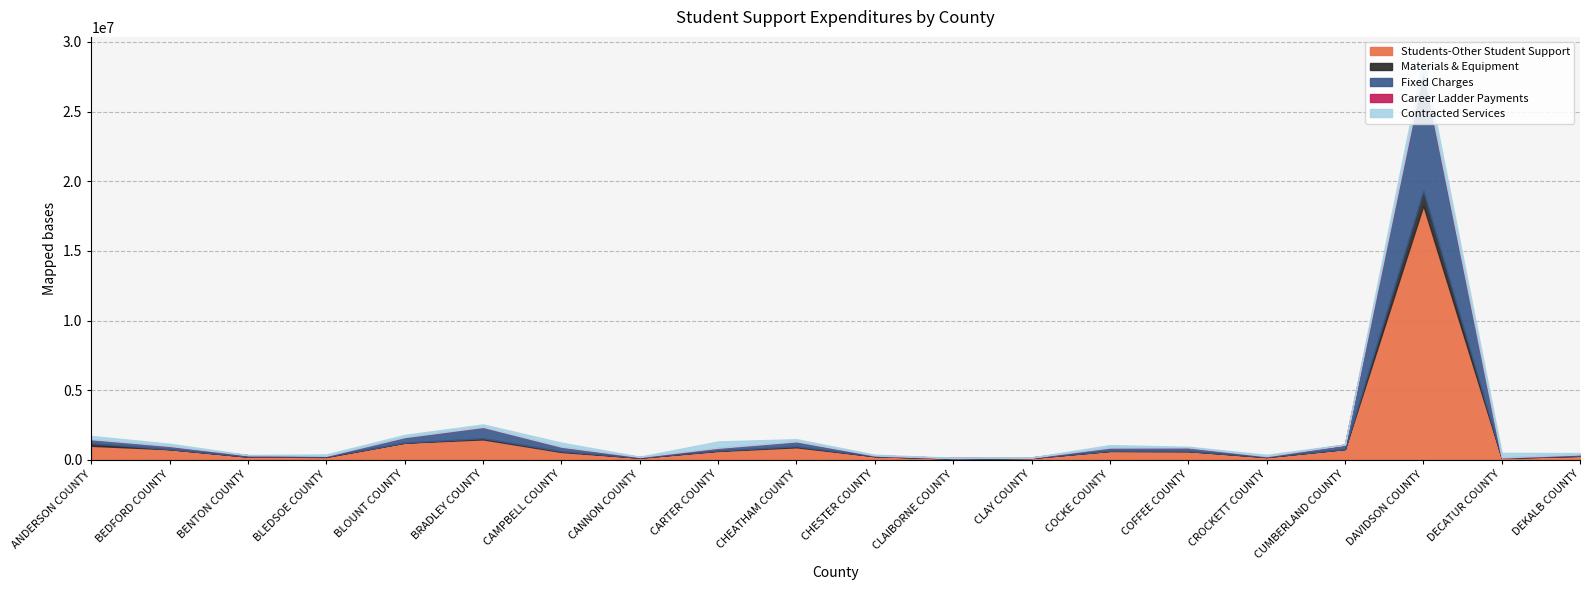

Reading left to right, extract all data points from this chart.

Students-Other Student Support: ANDERSON COUNTY=1003020.7	BEDFORD COUNTY=757384.8	BENTON COUNTY=226784.0	BLEDSOE COUNTY=201187.0	BLOUNT COUNTY=1227477.4	BRADLEY COUNTY=1465738.0	CAMPBELL COUNTY=560435.5	CANNON COUNTY=148369.0	CARTER COUNTY=634835.0	CHEATHAM COUNTY=897905.0	CHESTER COUNTY=255782.0	CLAIBORNE COUNTY=85432.1	CLAY COUNTY=130674.0	COCKE COUNTY=636560.0	COFFEE COUNTY=616580.4	CROCKETT COUNTY=191455.0	CUMBERLAND COUNTY=768877.0	DAVIDSON COUNTY=18257977.3	DECATUR COUNTY=137449.0	DEKALB COUNTY=284477.0
Materials & Equipment: ANDERSON COUNTY=175631.6	BEDFORD COUNTY=5625.7	BENTON COUNTY=570.3	BLEDSOE COUNTY=26305.1	BLOUNT COUNTY=4280.0	BRADLEY COUNTY=80736.8	CAMPBELL COUNTY=51023.4	CANNON COUNTY=1121.5	CARTER COUNTY=28977.0	CHEATHAM COUNTY=65632.4	CHESTER COUNTY=0.0	CLAIBORNE COUNTY=5285.1	CLAY COUNTY=0.0	COCKE COUNTY=1776.0	COFFEE COUNTY=11059.0	CROCKETT COUNTY=8308.0	CUMBERLAND COUNTY=4441.0	DAVIDSON COUNTY=1069653.8	DECATUR COUNTY=1226.8	DEKALB COUNTY=0.0
Fixed Charges: ANDERSON COUNTY=292613.7	BEDFORD COUNTY=220557.2	BENTON COUNTY=99682.3	BLEDSOE COUNTY=58139.0	BLOUNT COUNTY=395961.3	BRADLEY COUNTY=803595.5	CAMPBELL COUNTY=319575.1	CANNON COUNTY=52086.0	CARTER COUNTY=191934.1	CHEATHAM COUNTY=352631.7	CHESTER COUNTY=51973.9	CLAIBORNE COUNTY=33428.9	CLAY COUNTY=32204.0	COCKE COUNTY=238423.5	COFFEE COUNTY=255614.4	CROCKETT COUNTY=57607.0	CUMBERLAND COUNTY=307095.9	DAVIDSON COUNTY=8626926.0	DECATUR COUNTY=26447.0	DEKALB COUNTY=95402.0
Career Ladder Payments: ANDERSON COUNTY=3000.0	BEDFORD COUNTY=8199.4	BENTON COUNTY=1000.0	BLEDSOE COUNTY=0.0	BLOUNT COUNTY=0.0	BRADLEY COUNTY=7000.0	CAMPBELL COUNTY=5000.0	CANNON COUNTY=1400.0	CARTER COUNTY=4000.0	CHEATHAM COUNTY=1600.0	CHESTER COUNTY=0.0	CLAIBORNE COUNTY=0.0	CLAY COUNTY=0.0	COCKE COUNTY=1000.0	COFFEE COUNTY=2999.9	CROCKETT COUNTY=0.0	CUMBERLAND COUNTY=4800.0	DAVIDSON COUNTY=42294.0	DECATUR COUNTY=1500.0	DEKALB COUNTY=1000.0
Contracted Services: ANDERSON COUNTY=234205.4	BEDFORD COUNTY=162397.0	BENTON COUNTY=15410.7	BLEDSOE COUNTY=97433.0	BLOUNT COUNTY=158358.9	BRADLEY COUNTY=182330.0	CAMPBELL COUNTY=290207.9	CANNON COUNTY=17576.1	CARTER COUNTY=453615.3	CHEATHAM COUNTY=161211.2	CHESTER COUNTY=54980.0	CLAIBORNE COUNTY=20639.5	CLAY COUNTY=2458.0	COCKE COUNTY=176462.5	COFFEE COUNTY=50674.1	CROCKETT COUNTY=99442.0	CUMBERLAND COUNTY=13865.0	DAVIDSON COUNTY=923885.9	DECATUR COUNTY=328386.0	DEKALB COUNTY=103323.0